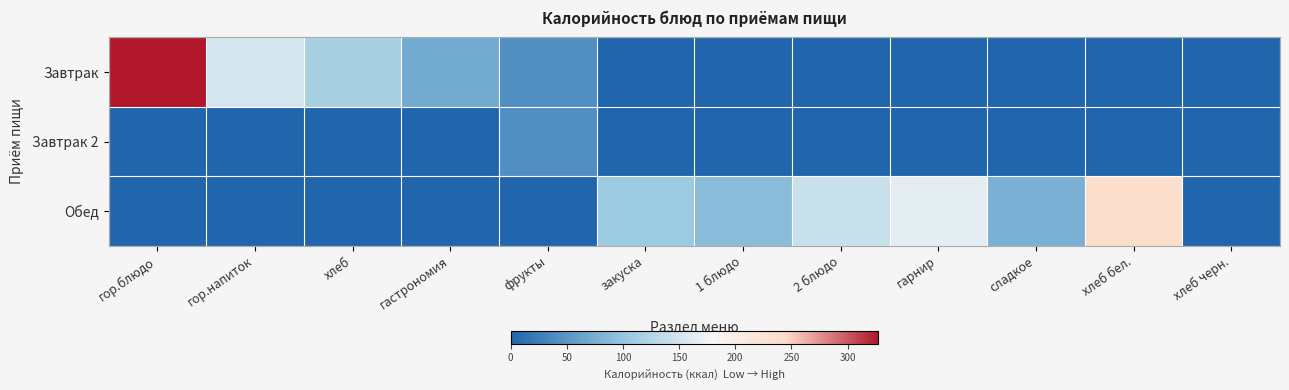

Between гор.напиток and хлеб бел., which series saw the biggest shift?

Обед